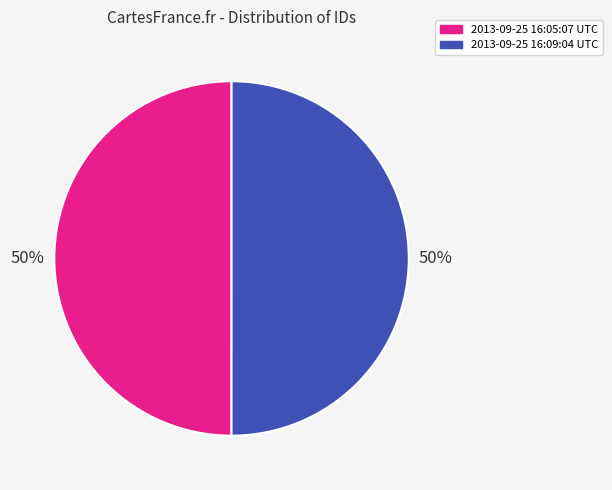

What is the ratio of the value at 2013-09-25 16:05:07 UTC to the value at 2013-09-25 16:09:04 UTC?

1.0